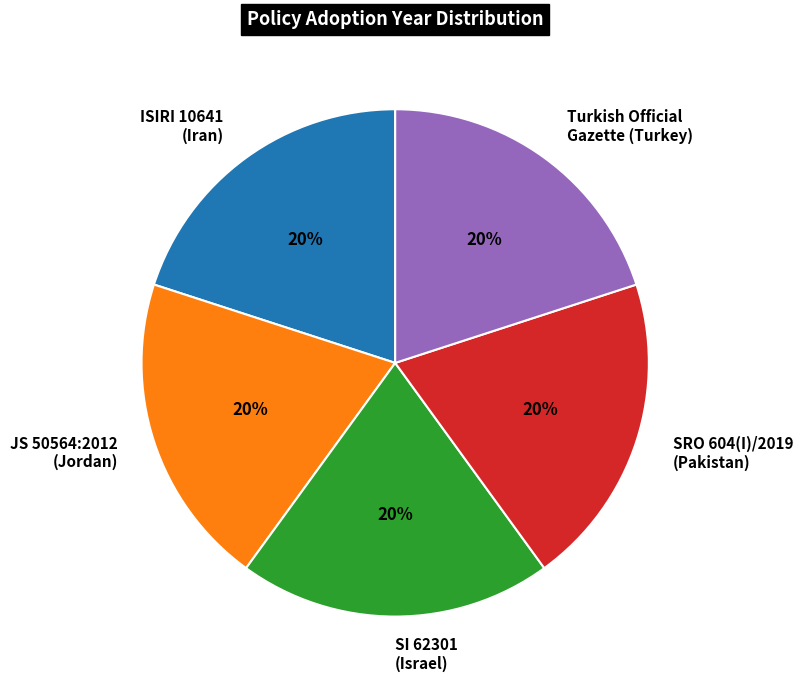

True or false: Turkish Official Gazette (Turkey) accounts for 27% of the total.

False